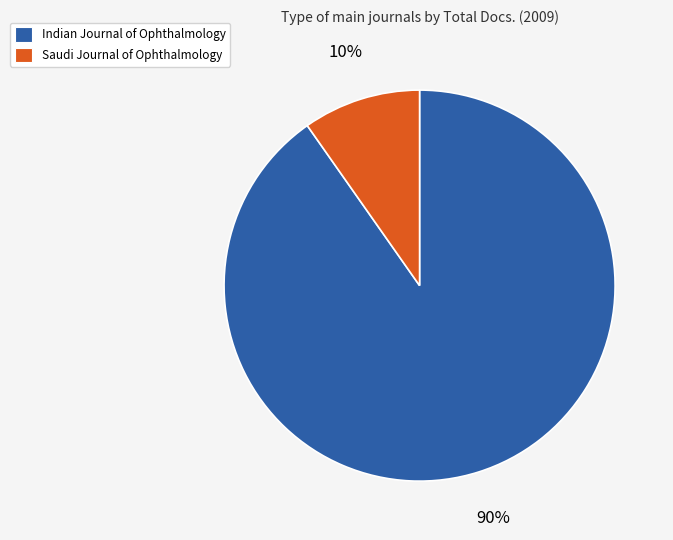

To the nearest percent, what is the average slice percentage?

50%